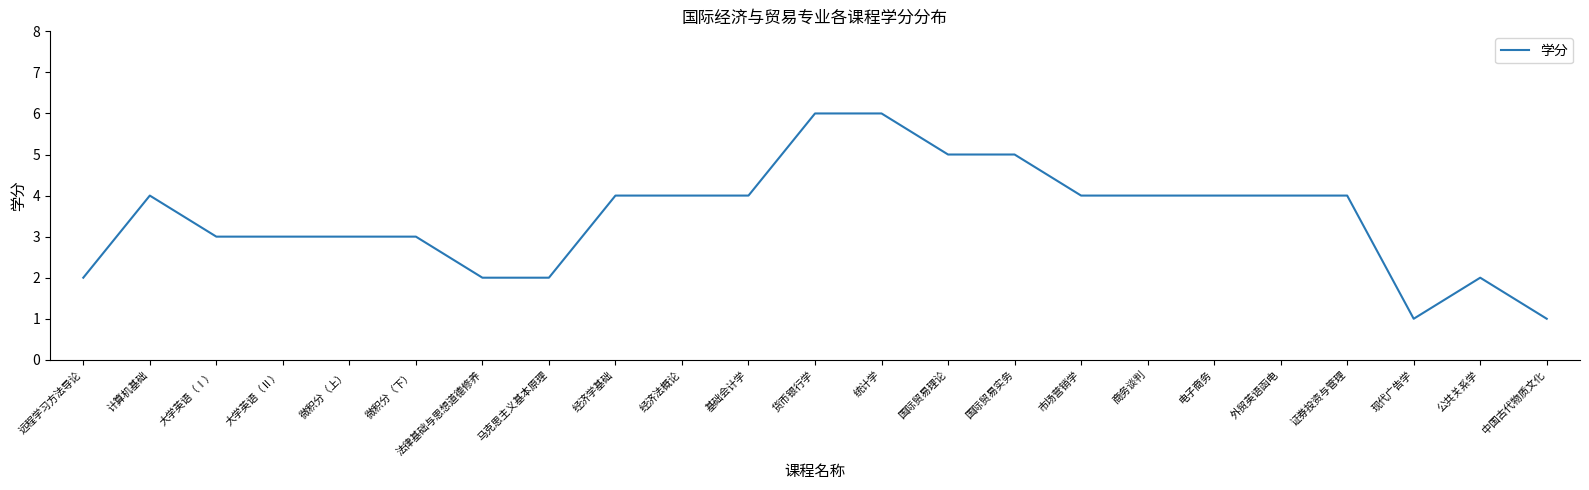

What is the difference between the maximum and minimum values?

5